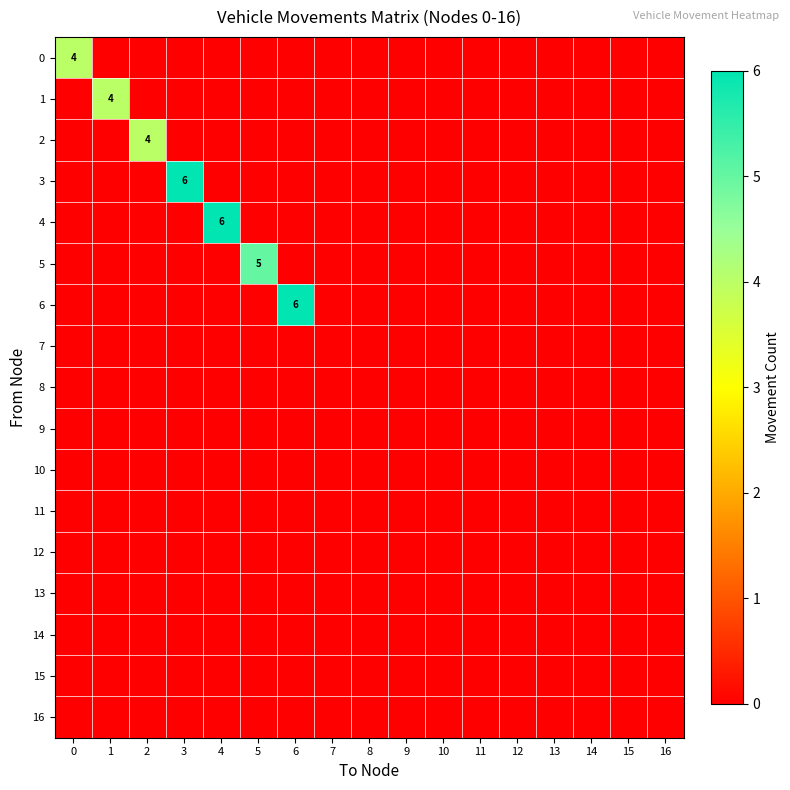

True or false: 4 has a value of -3 at 0.

False